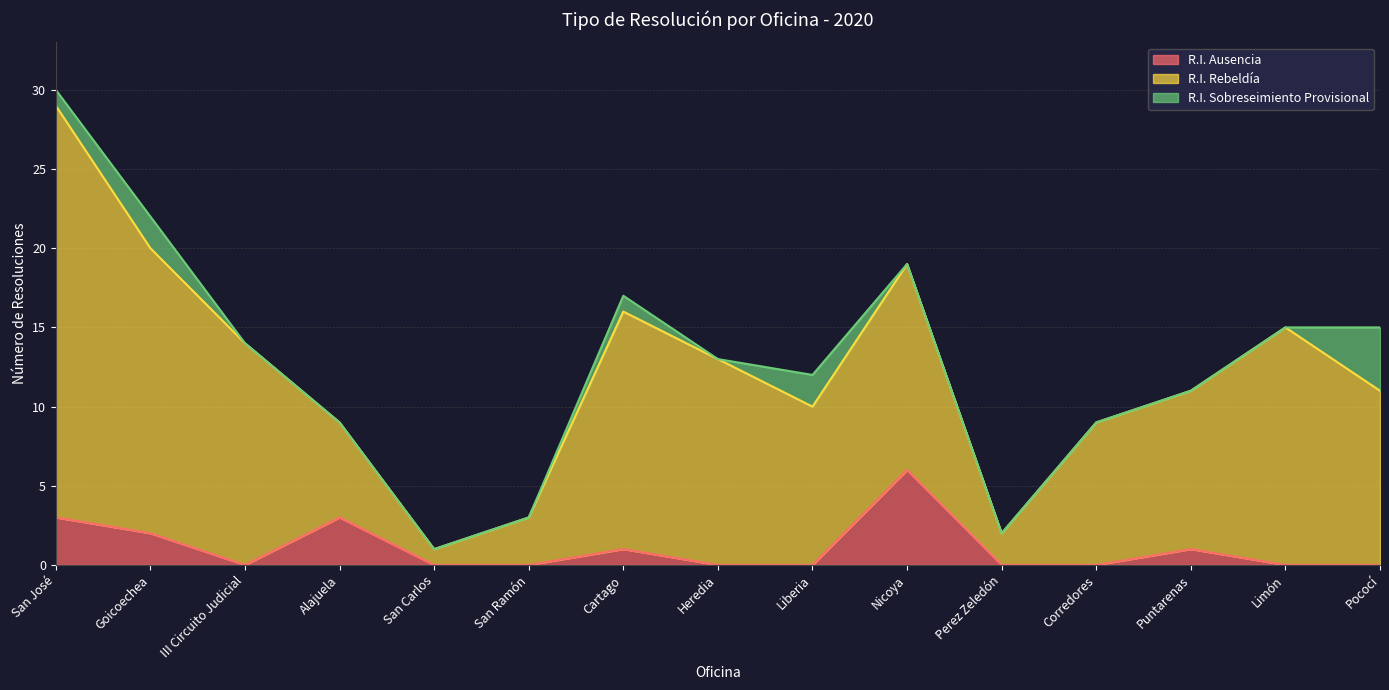

Where is R.I. Ausencia nearest to the value 3?

San José